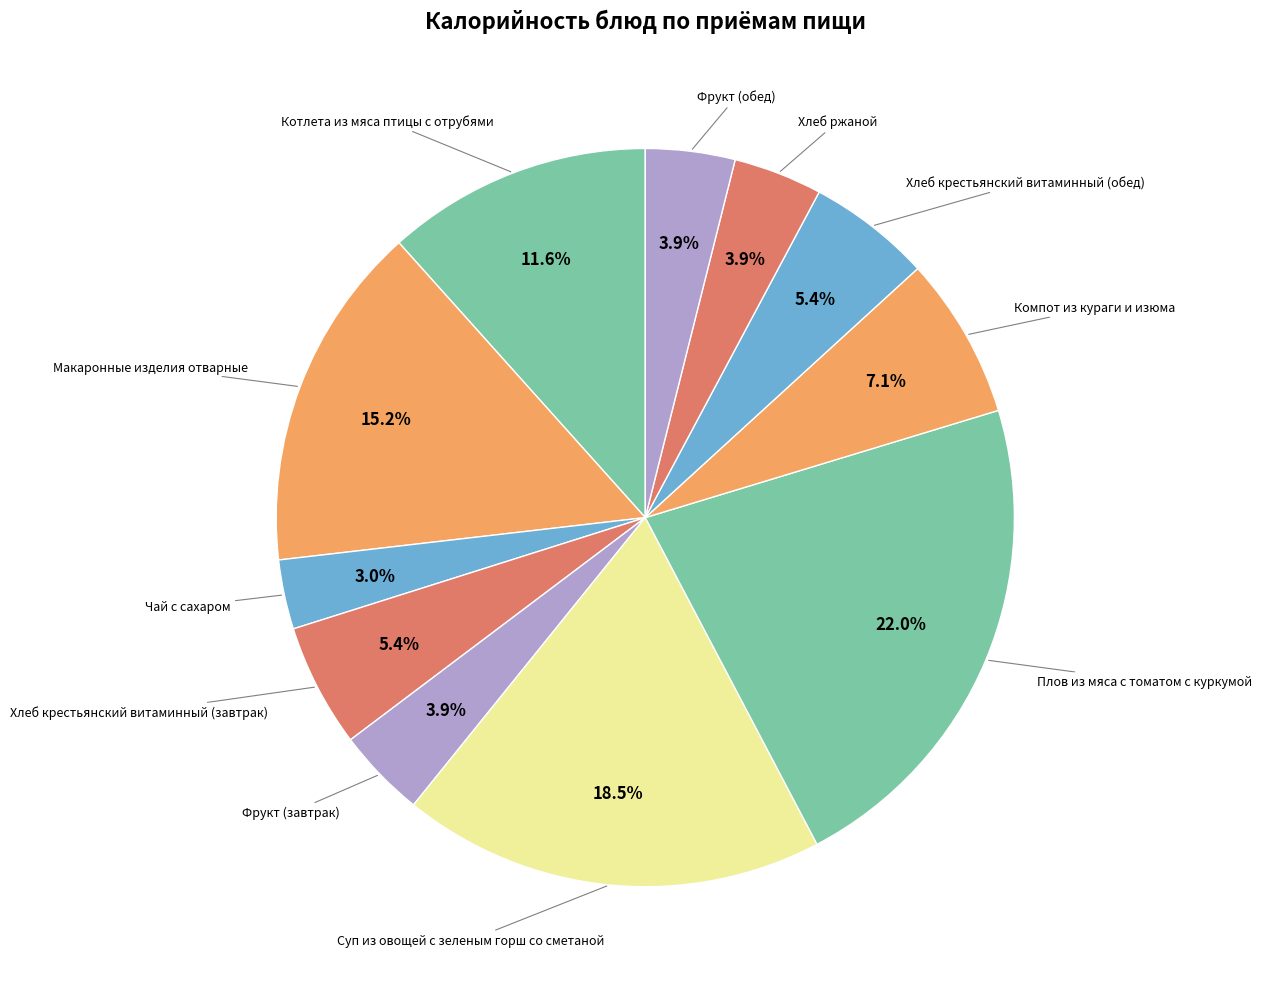

Is the sum of Хлеб крестьянский витаминный (завтрак) and Фрукт (обед) greater than half?

No